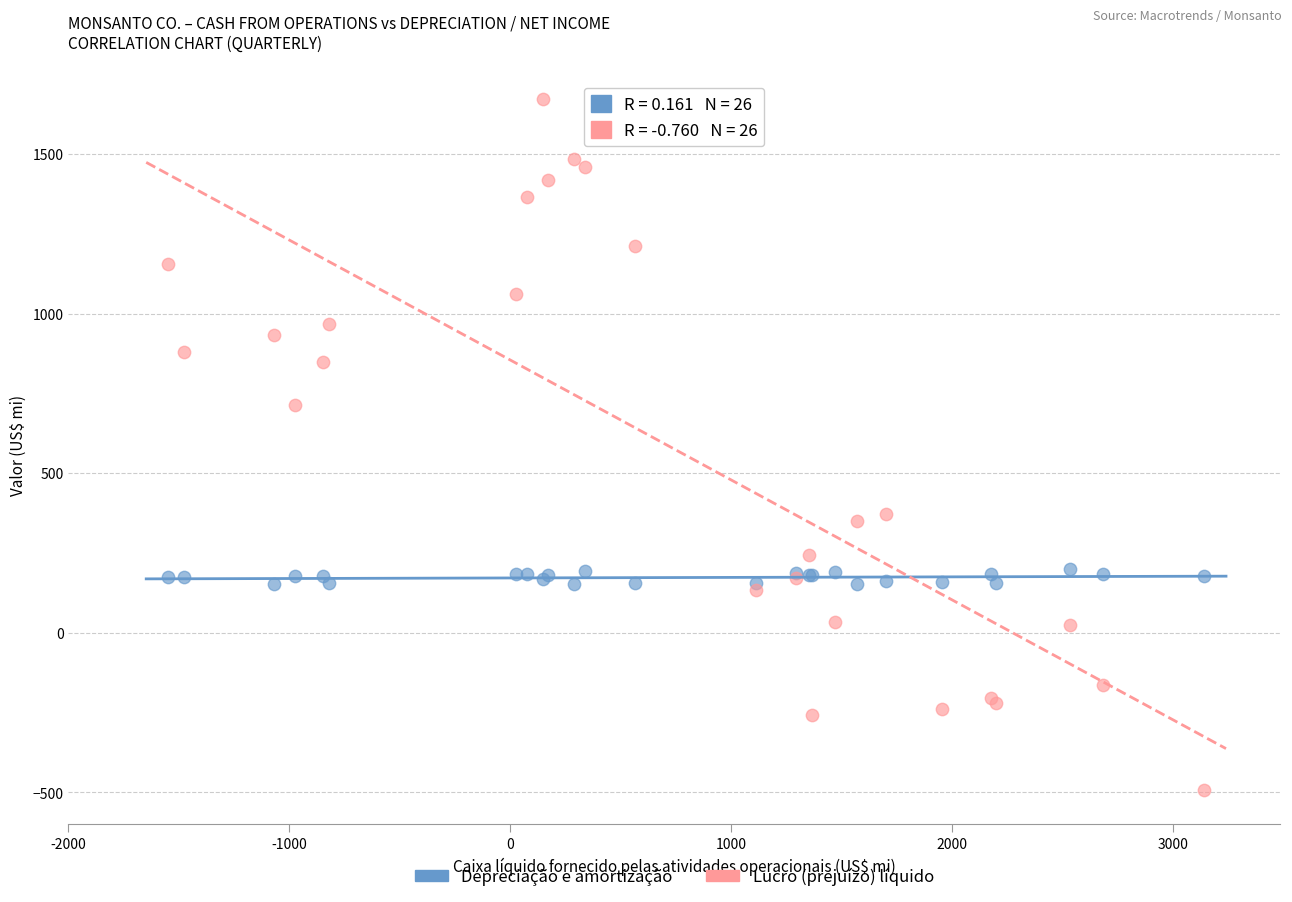

Which series has the largest Y range (max minus min)?

Lucro (prejuízo) líquido